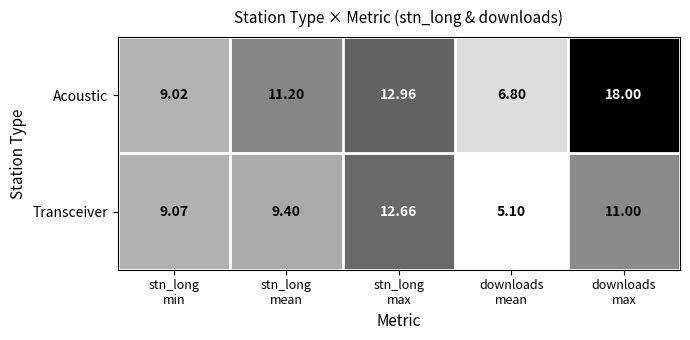

Which series has the largest total across all categories?

Acoustic